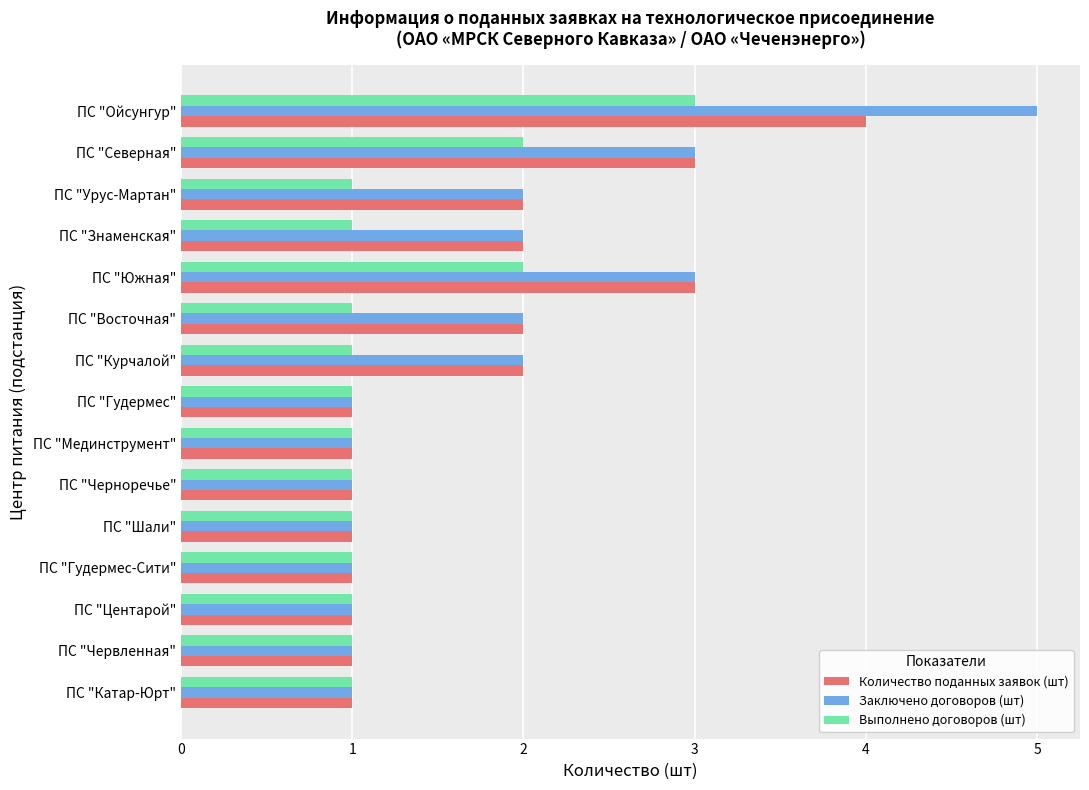

Is it true that Выполнено договоров (шт) equals 1 at ПС "Катар-Юрт"?

True